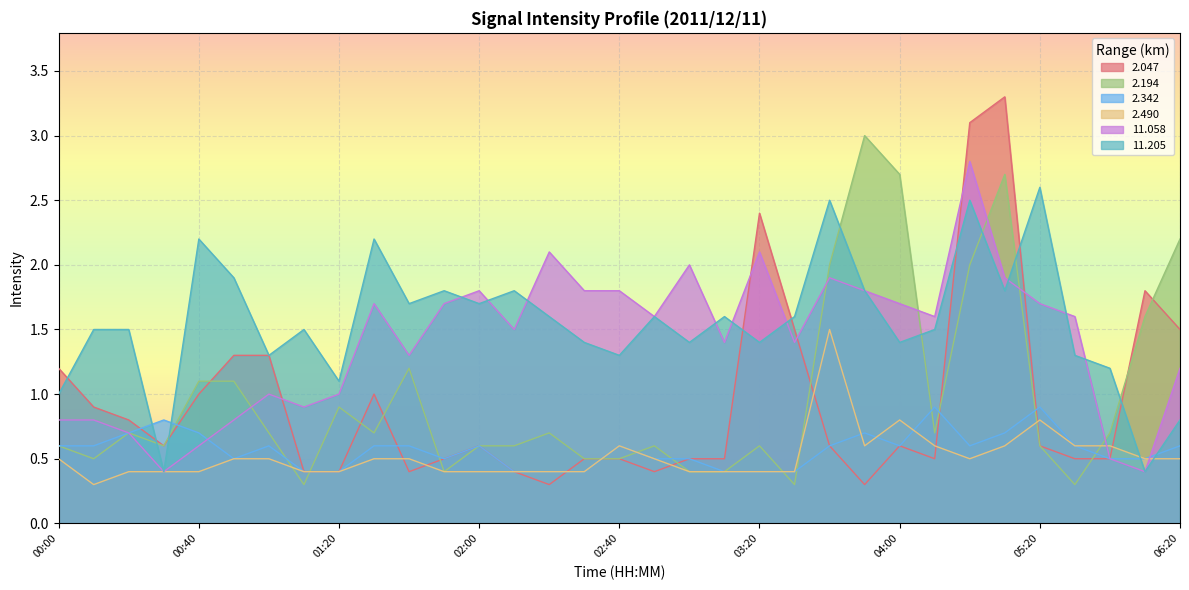

What are all the series names shown in the legend?

2.047, 2.194, 2.342, 2.490, 11.058, 11.205